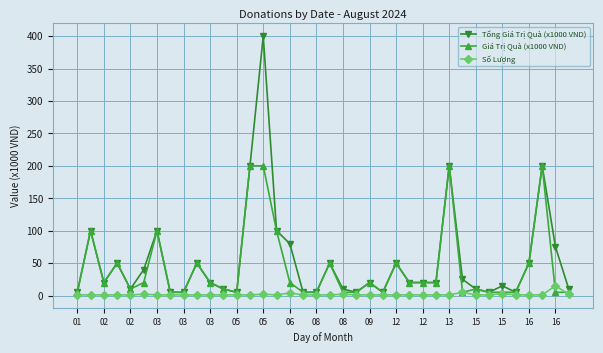

What is the difference between the maximum and minimum values in the Giá Trị Quà (x1000 VND) series?

195